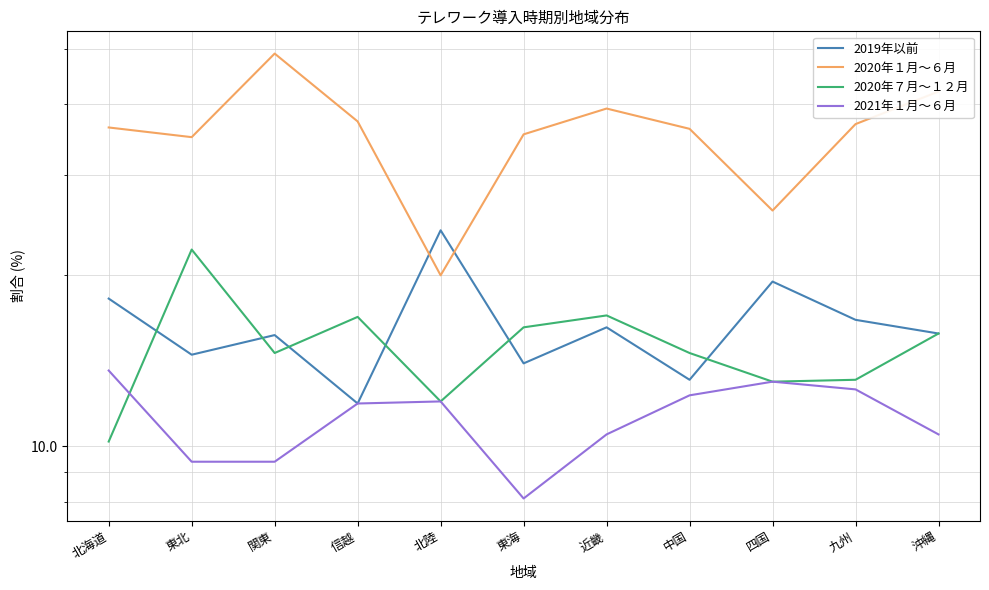

List the labels in order of 2020年７月～１２月 value, smallest first.

北海道, 北陸, 四国, 九州, 関東, 中国, 沖縄, 東海, 信越, 近畿, 東北